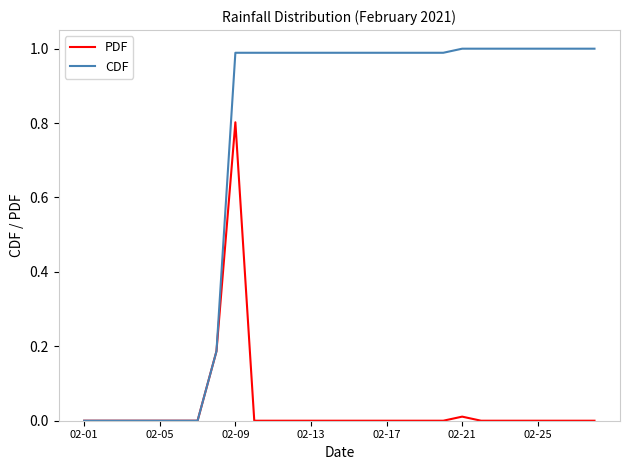

Which series has the largest range (max minus min)?

CDF